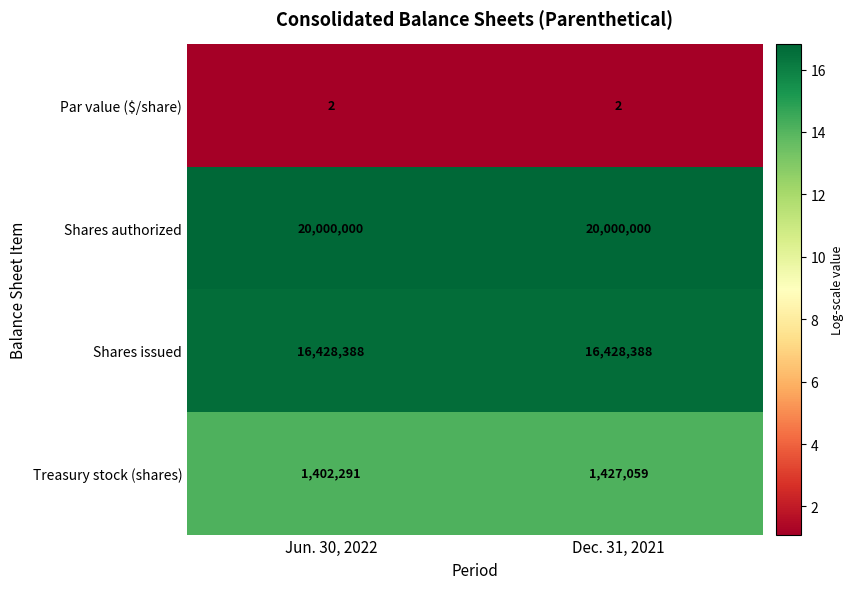

Between Jun. 30, 2022 and Dec. 31, 2021, which series saw the biggest shift?

Treasury stock (shares)